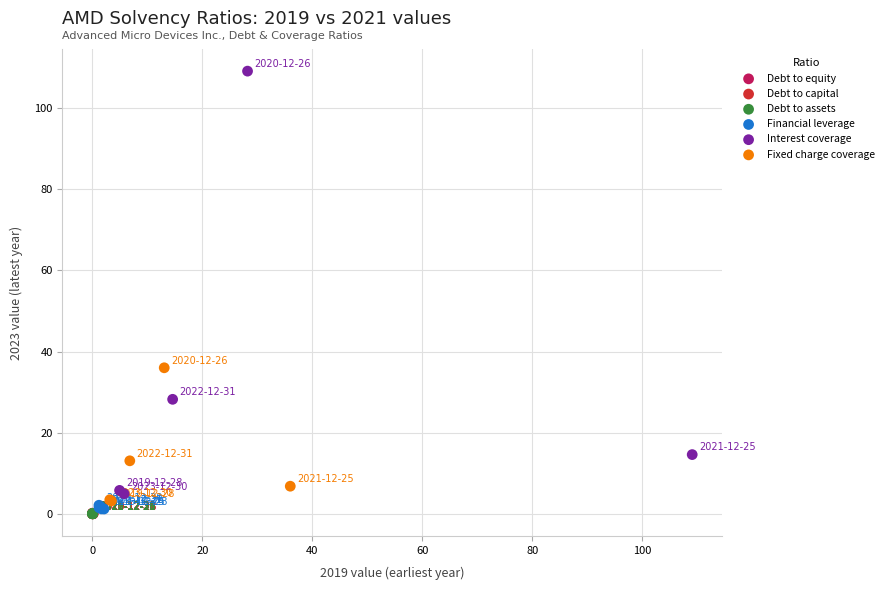

Which series has the largest Y range (max minus min)?

Interest coverage